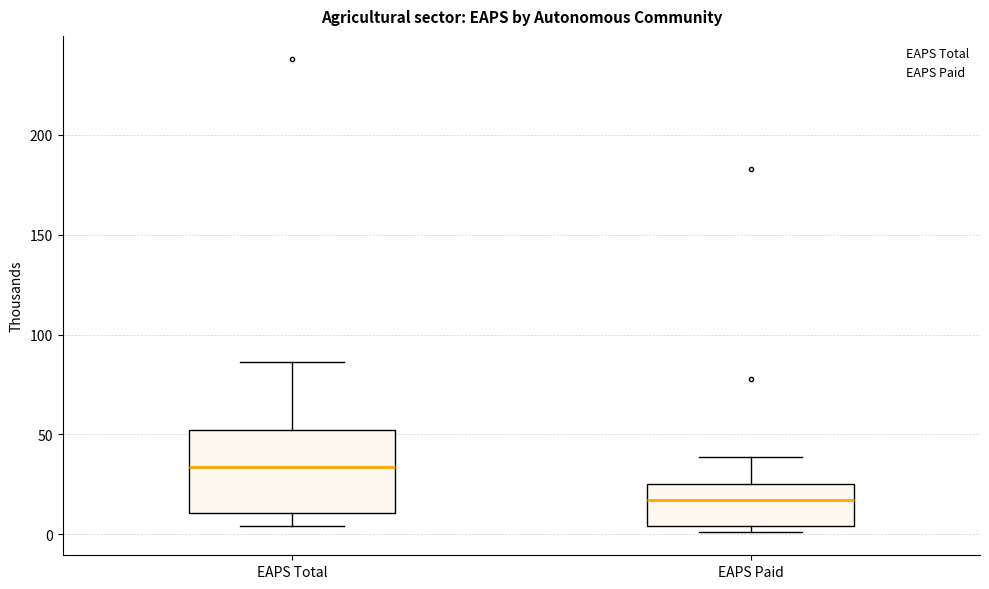

Which box's median line is the lowest?

EAPS Paid